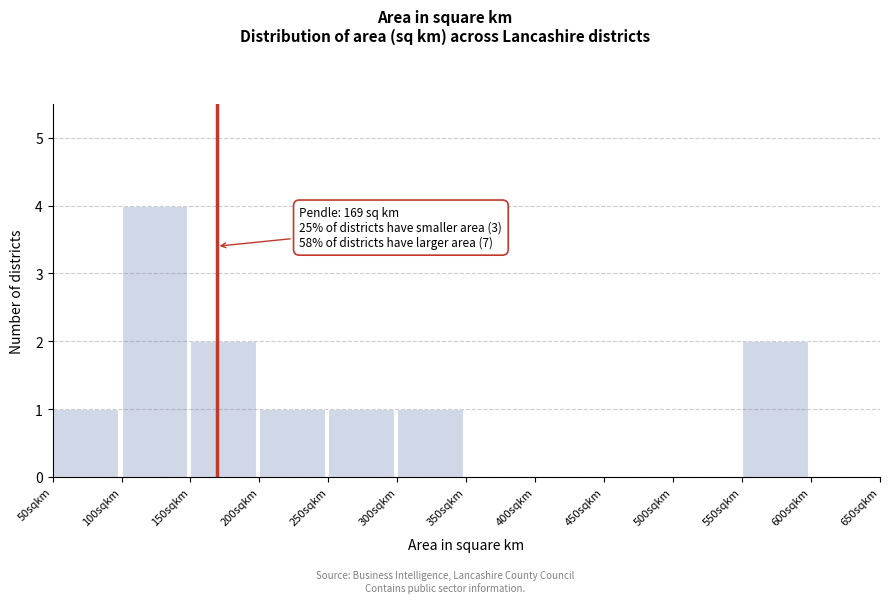

Which range on the x-axis has the tallest bar?

100 to 150